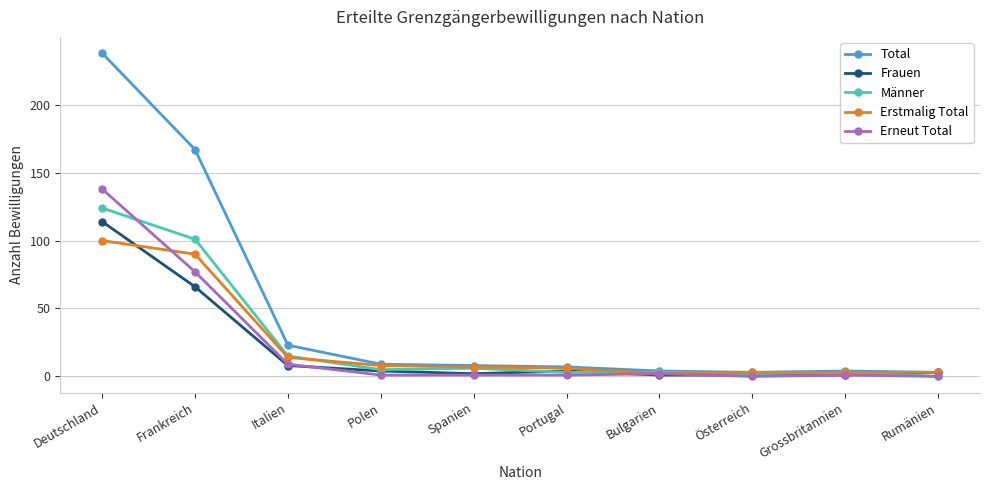

How many categories are shown in the chart?

10